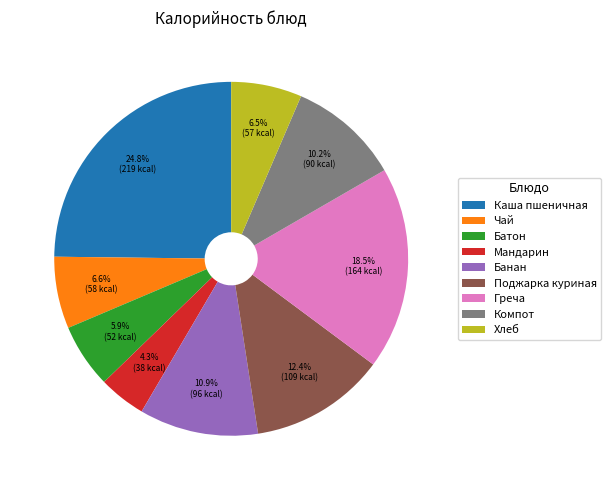

Is it true that Компот is 1% of the pie?

False